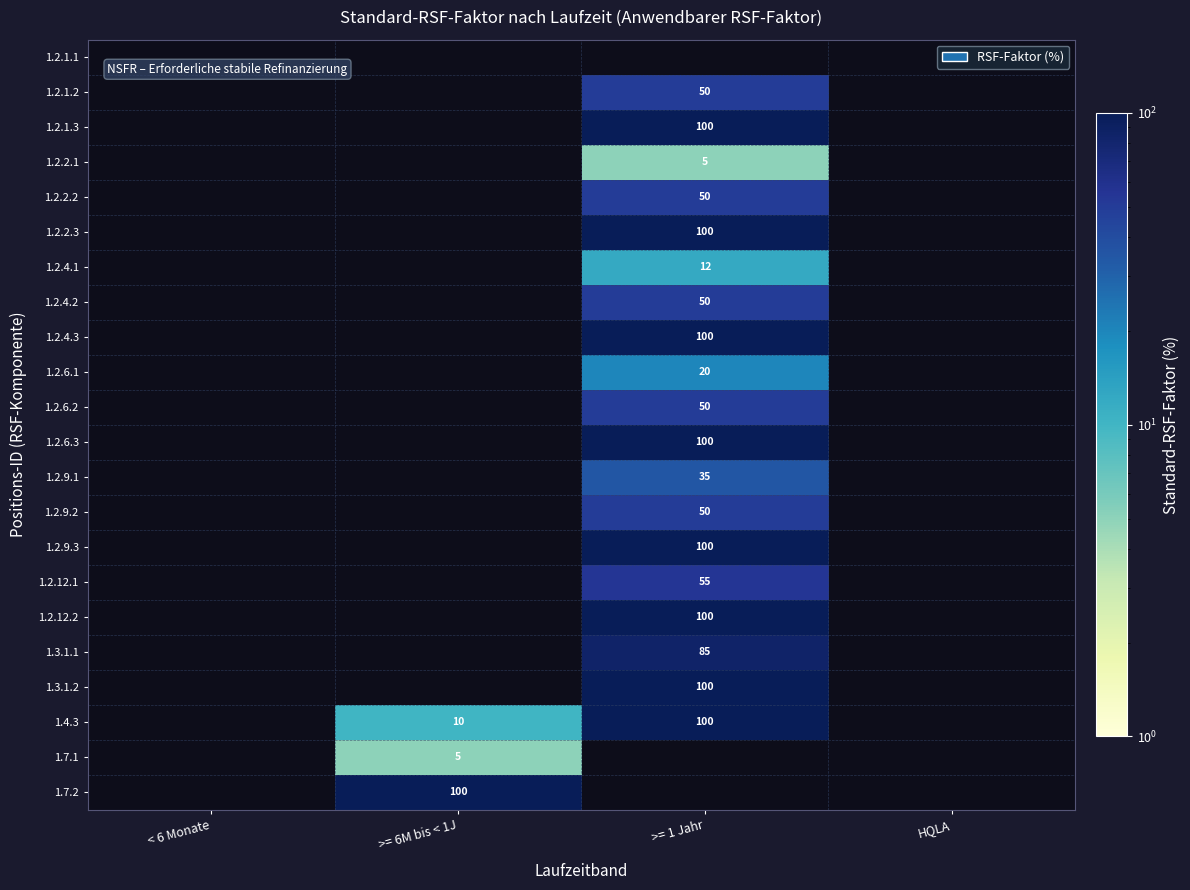

The value of 1.3.1.2 at >= 1 Jahr is 100. True or false?

True